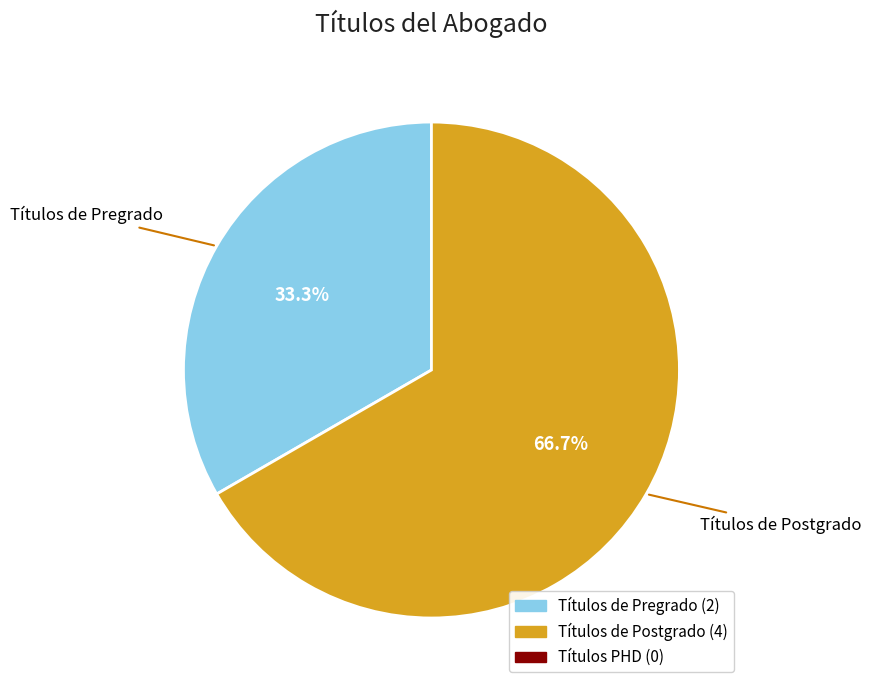

Does any single category account for the majority?

Yes